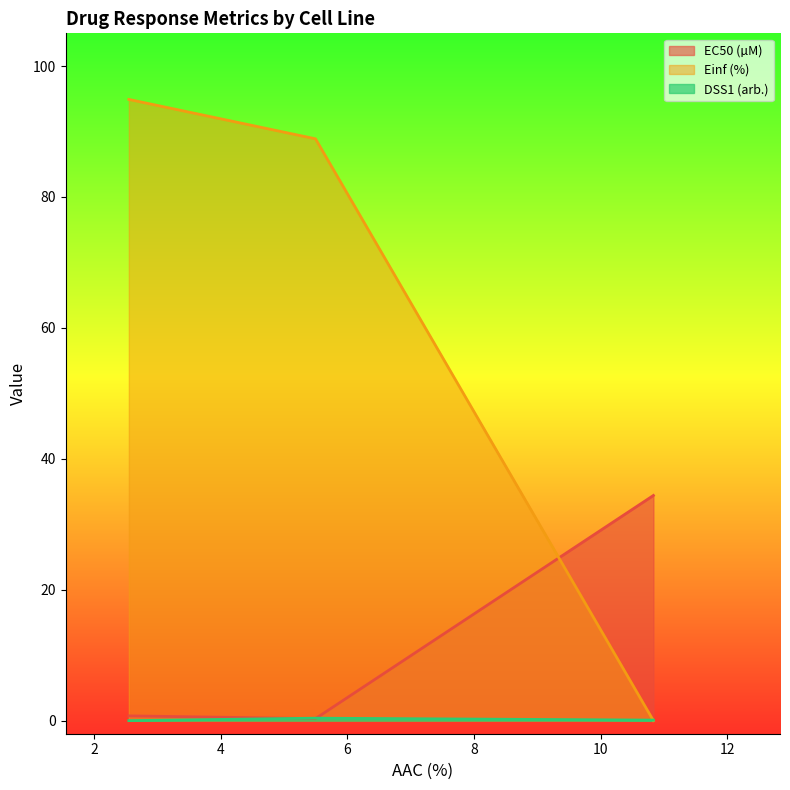

Is it true that EC50 (µM) equals 0.7 at GDSC1000 rep 1?

True